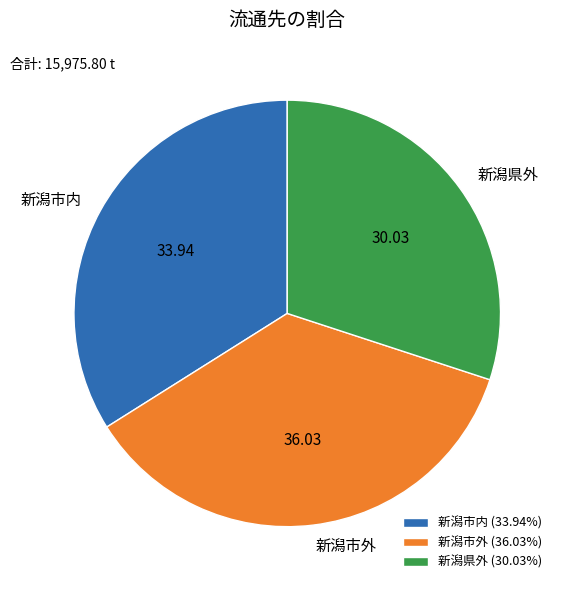

Count the number of slices in the pie.

3